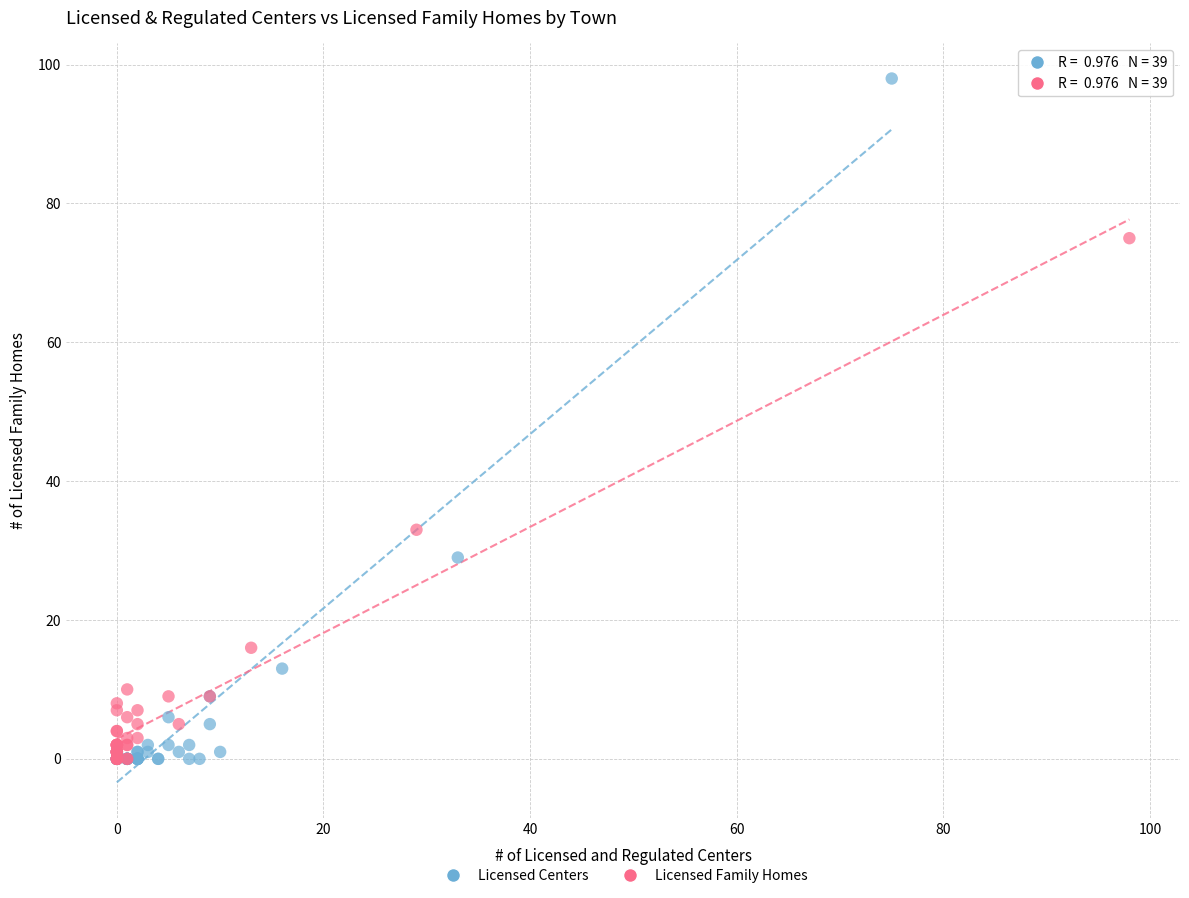

Which series has the largest Y range (max minus min)?

Licensed Centers